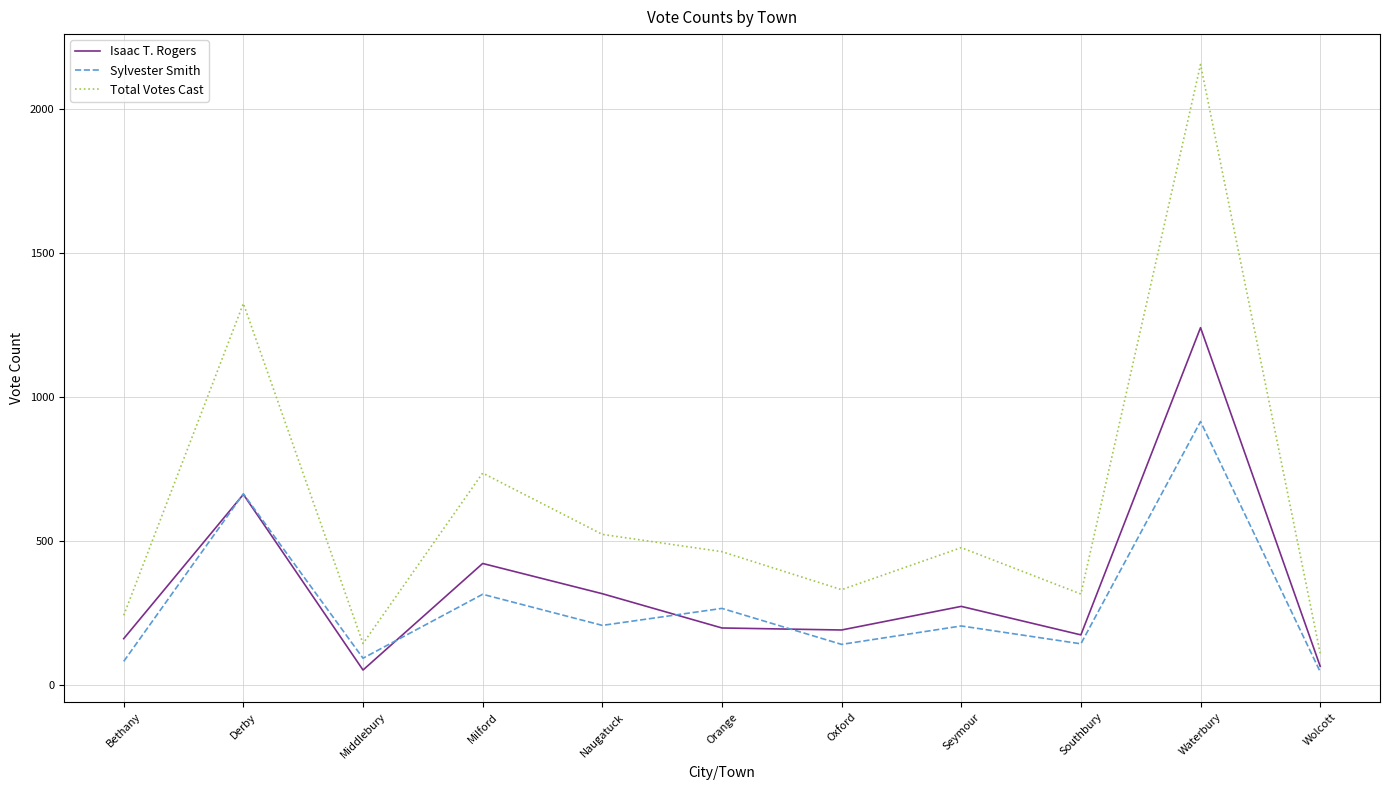

Rank the series by their average value, from lowest to highest.

Sylvester Smith, Isaac T. Rogers, Total Votes Cast